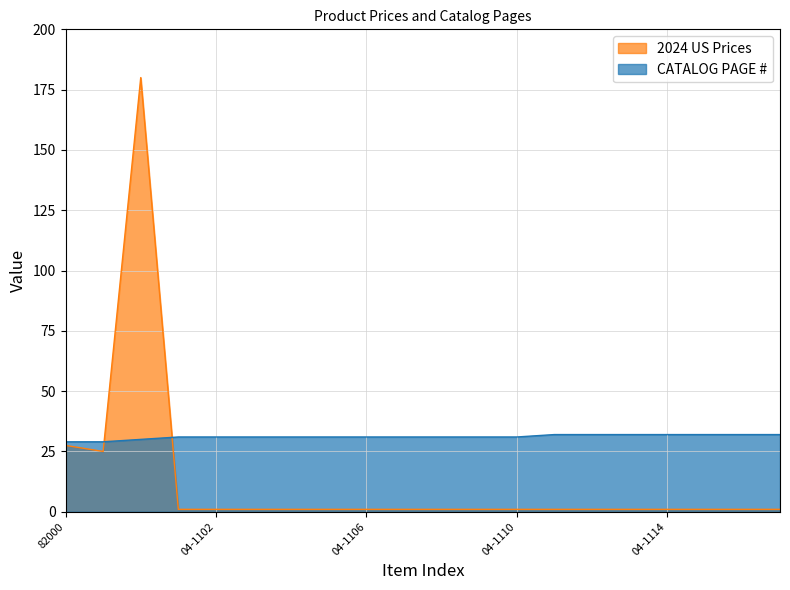

What are all the series names shown in the legend?

2024 US Prices, CATALOG PAGE #